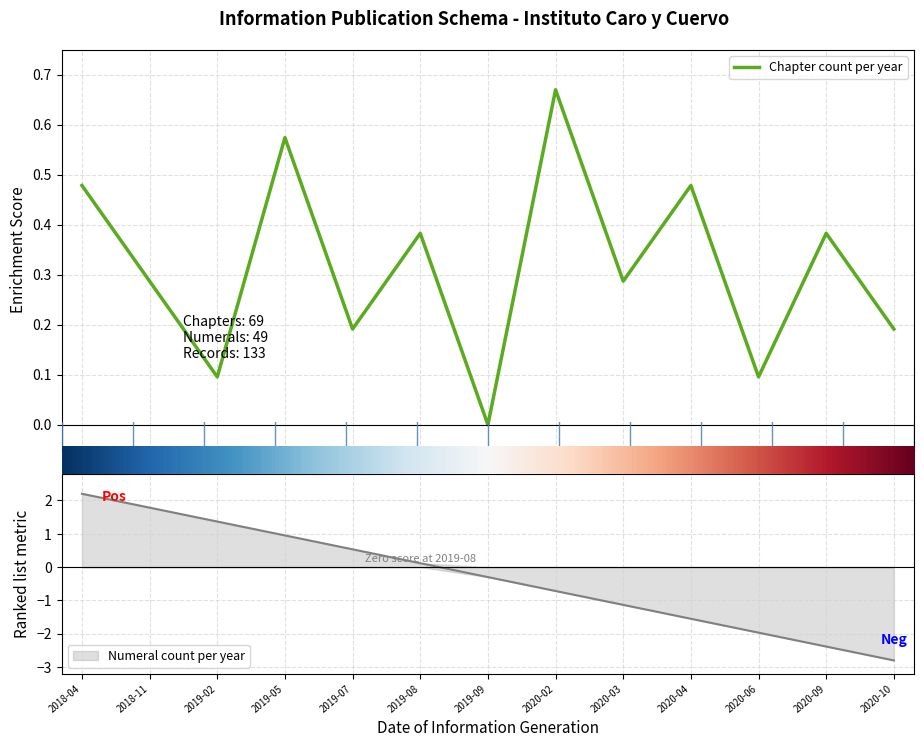

What is the average value?

0.3